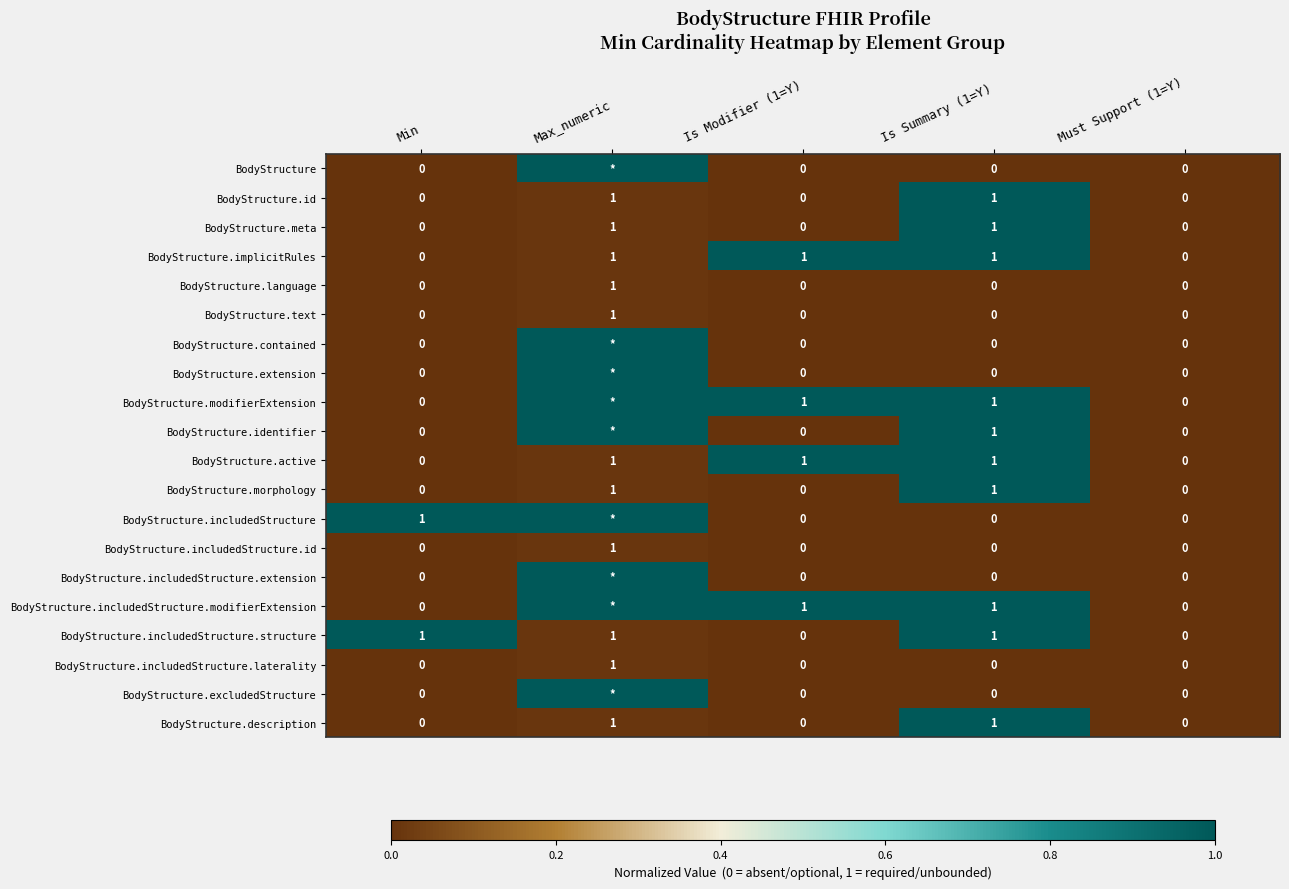

What is the total value across all series at Is Summary (1=Y)?

10